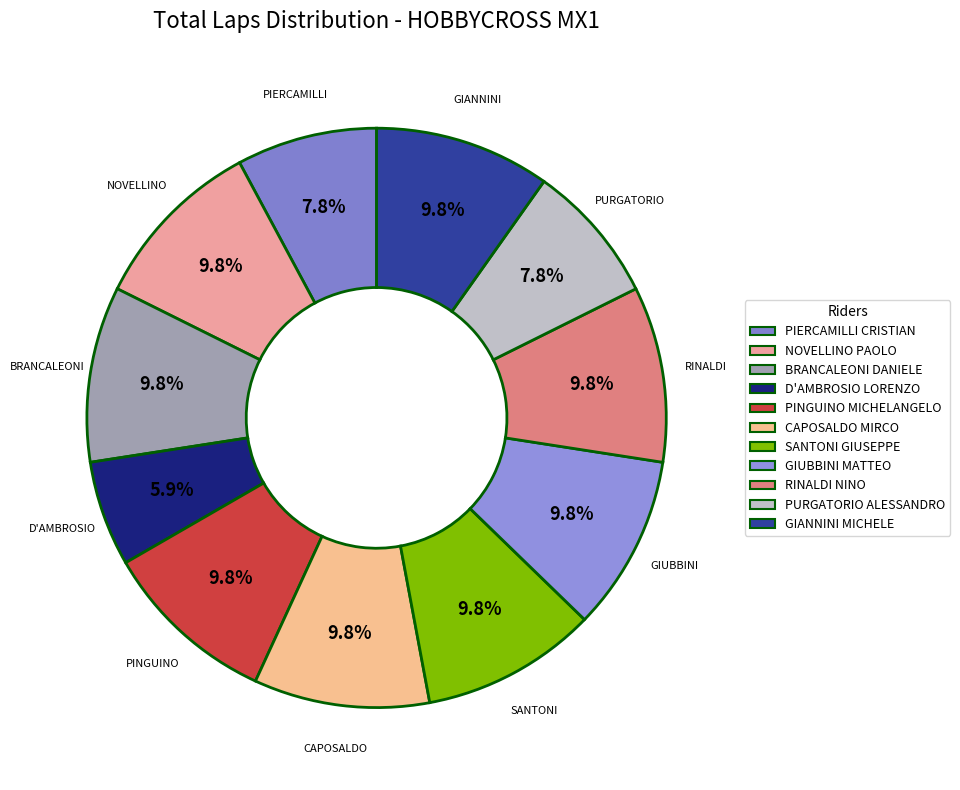

How many slices are in this pie chart?

11